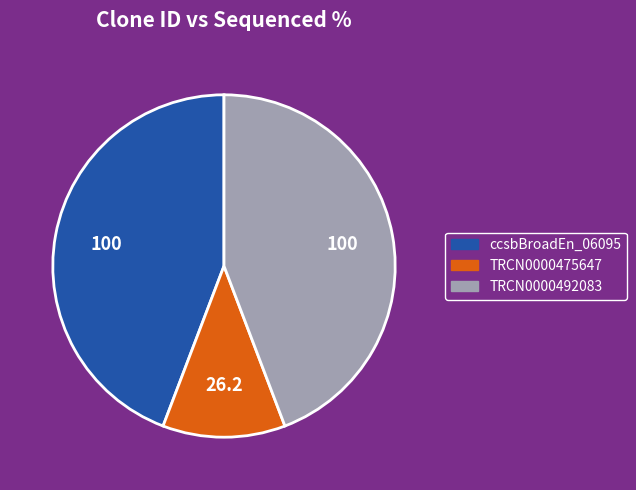

Is the sum of TRCN0000475647 and ccsbBroadEn_06095 greater than half?

Yes